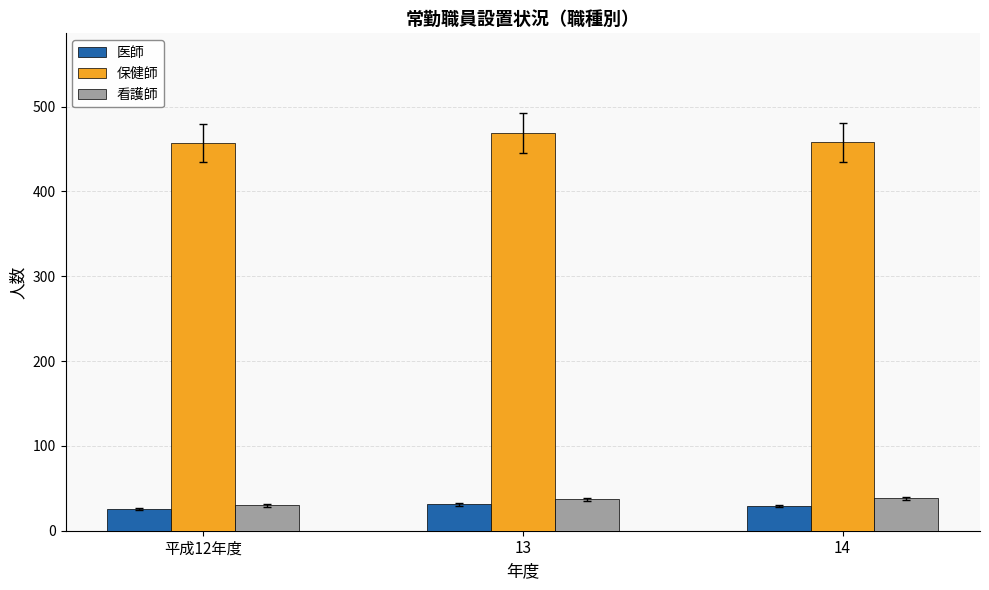

What is the maximum value for 看護師?

38